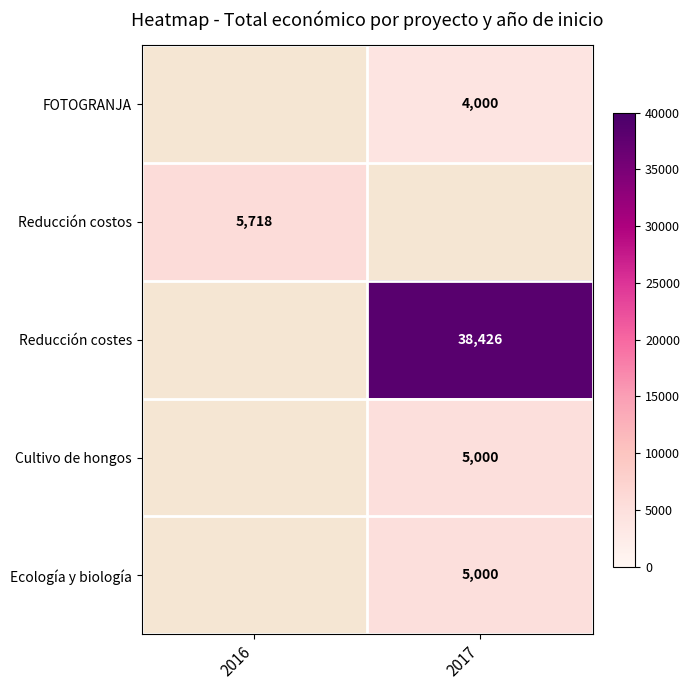

The value of FOTOGRANJA at 2017 is 2317. True or false?

False